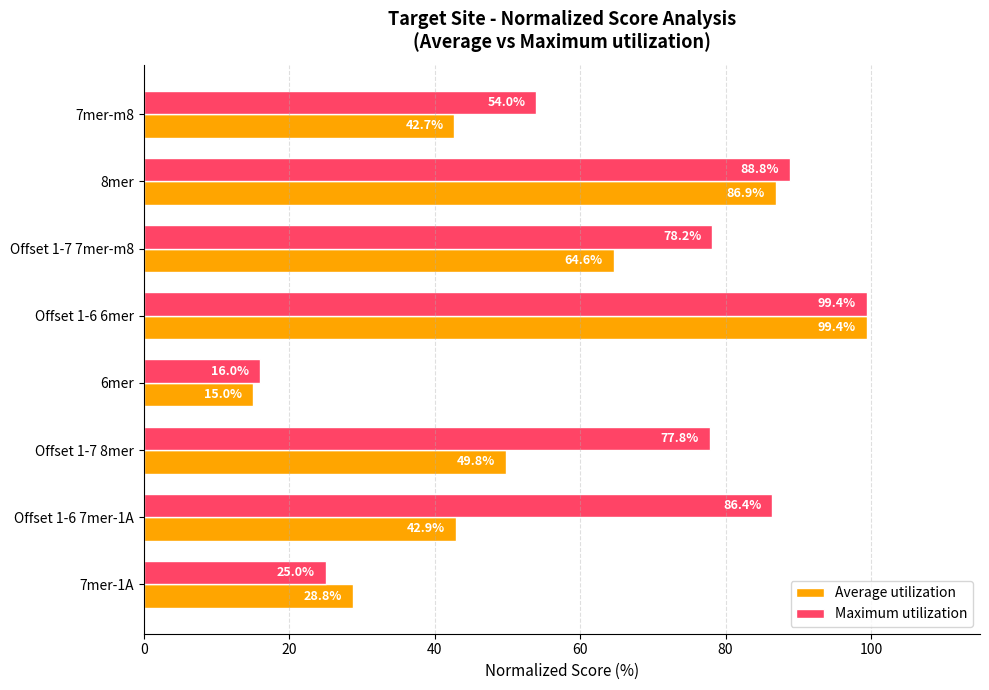

Which series has the widest spread of values?

Average utilization